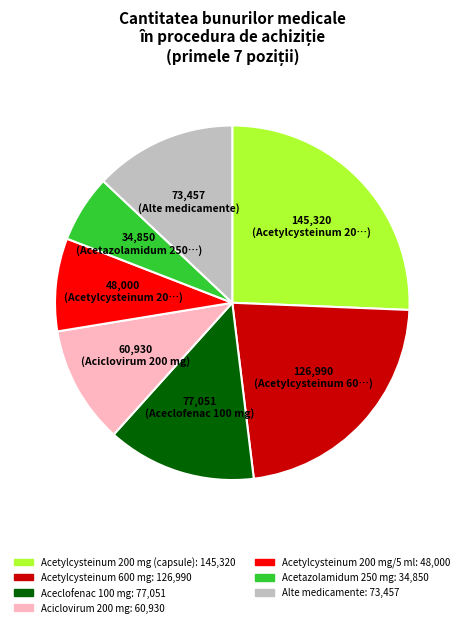

Is there a majority slice in this chart?

No